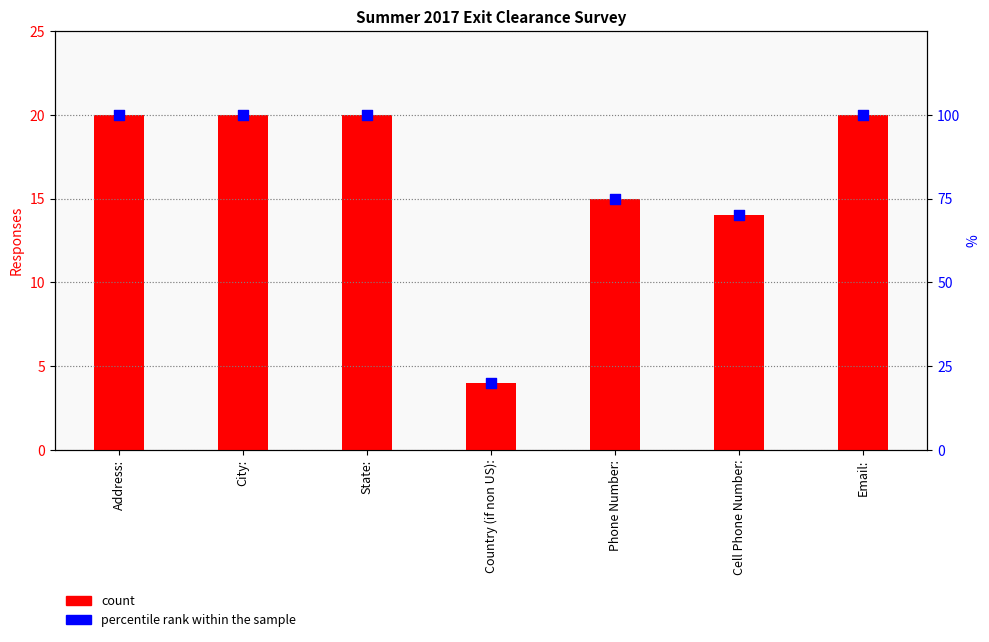

What is the total value across all series at Phone Number:?

90